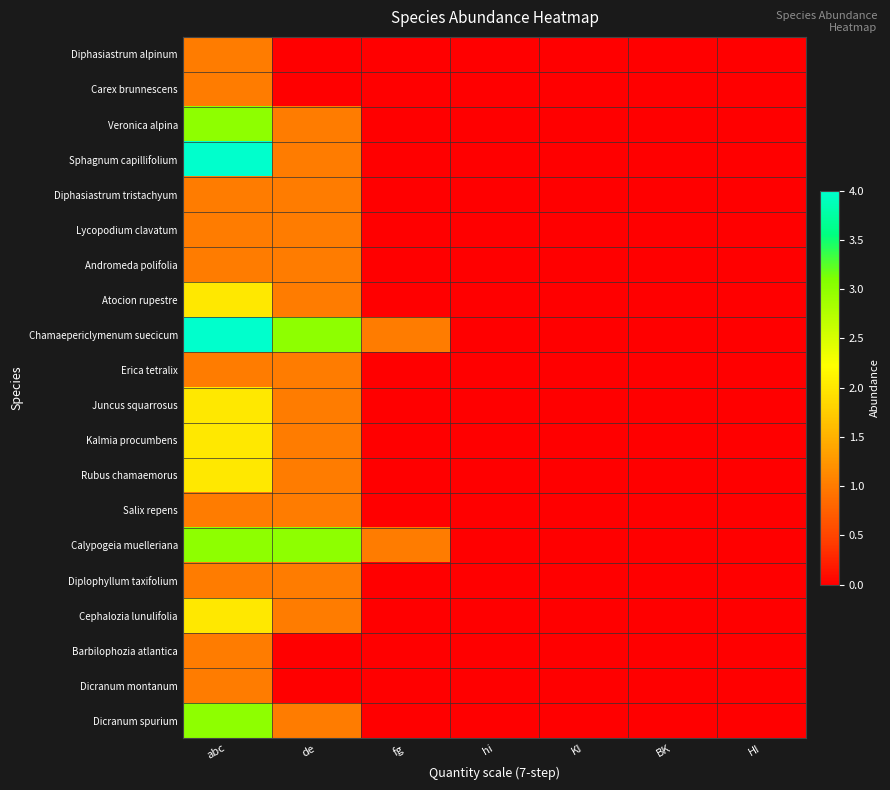

At which category is the sum across all series the highest?

abc